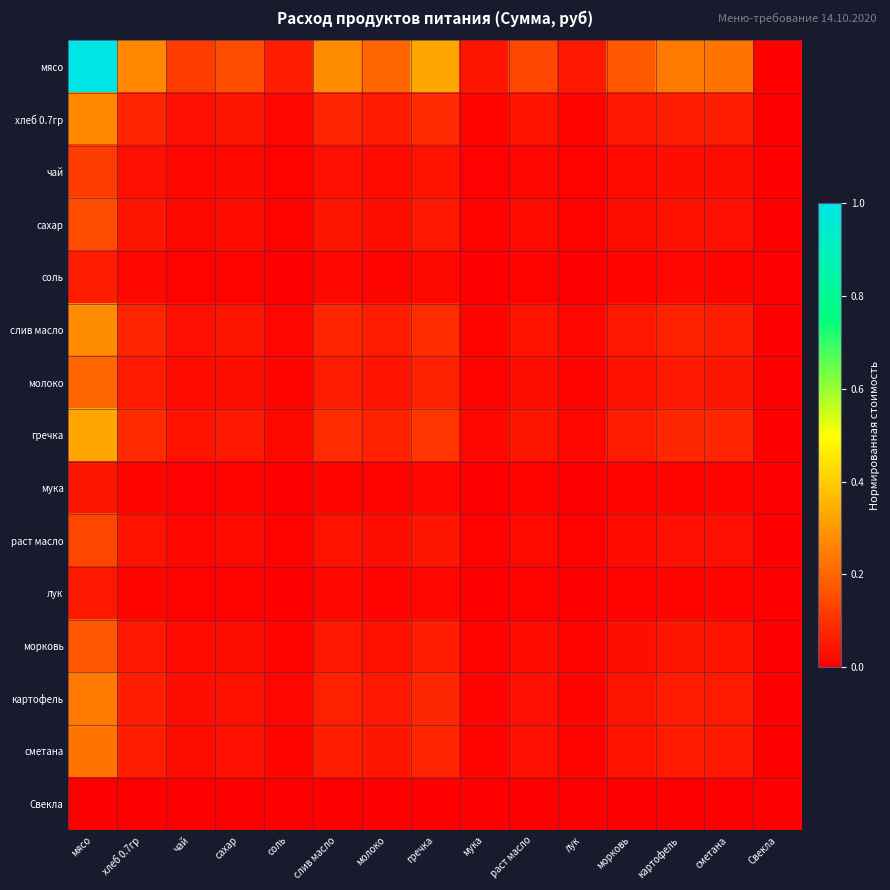

At which category is the sum across all series the highest?

мясо